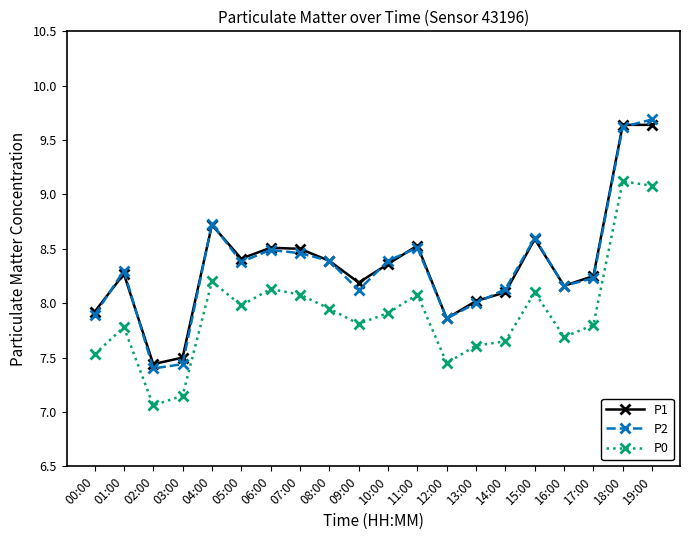

What is the label of the 14th point from the left?

13:00